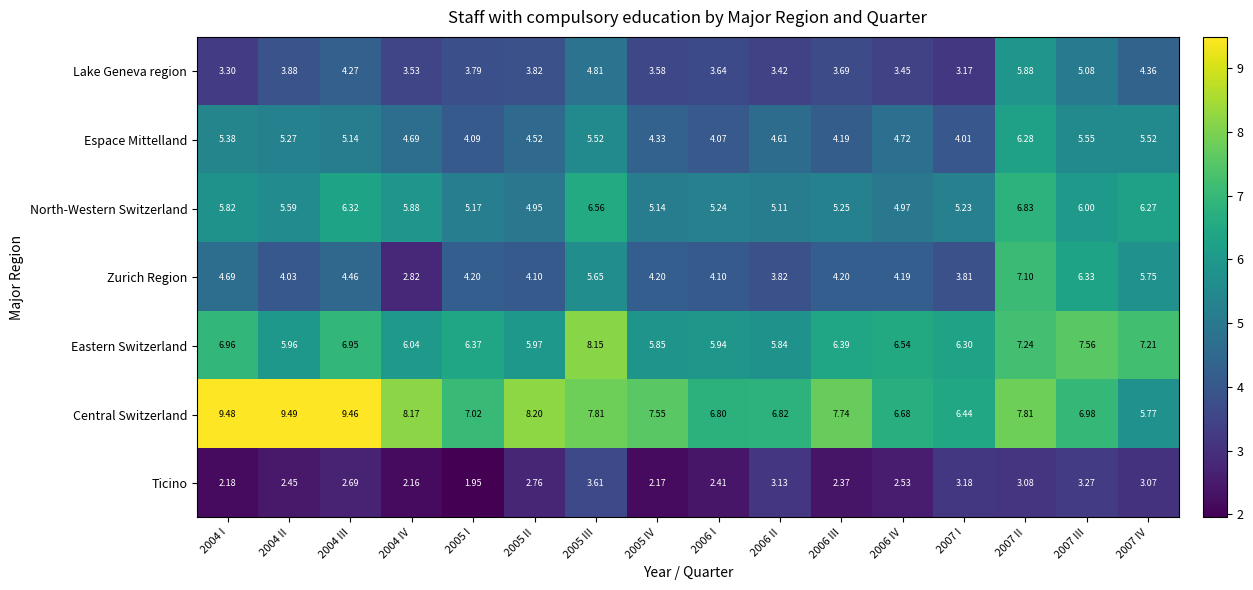

Which series changed the most between 2005 II and 2007 II?

Zurich Region